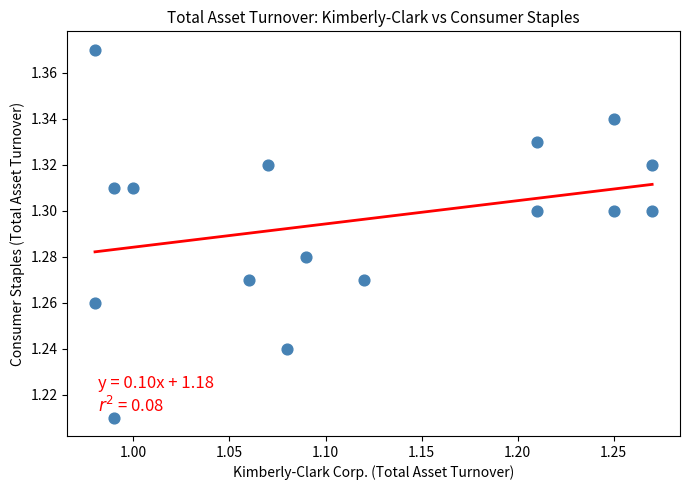

How many points are shown in the scatter plot?

16